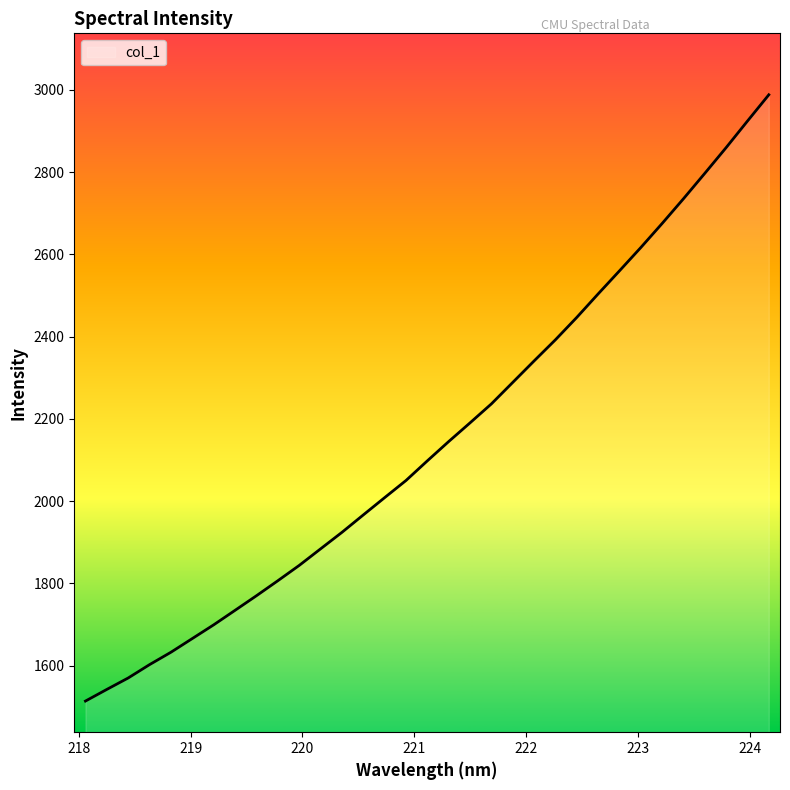

What is the difference between the maximum and minimum values?

1473.8